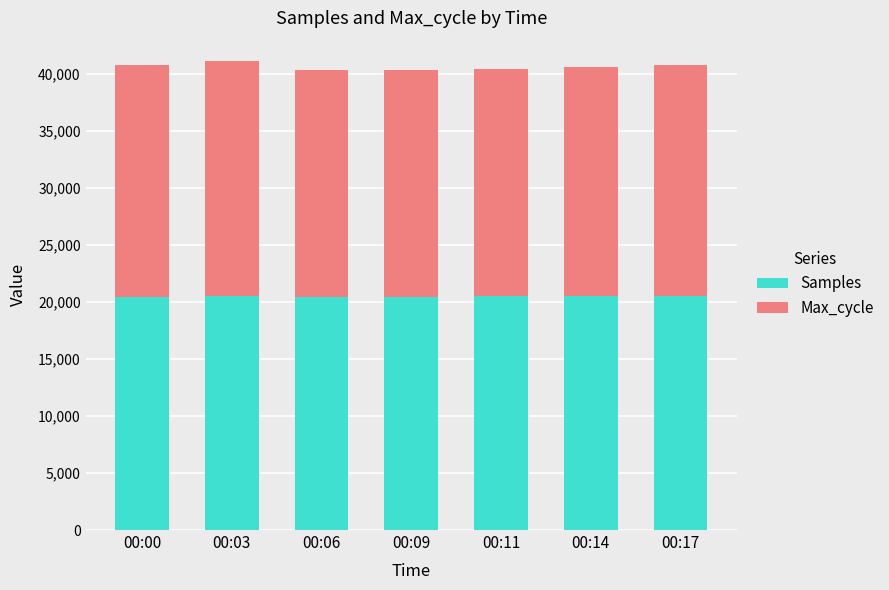

What is the minimum value for Samples?

20419.5